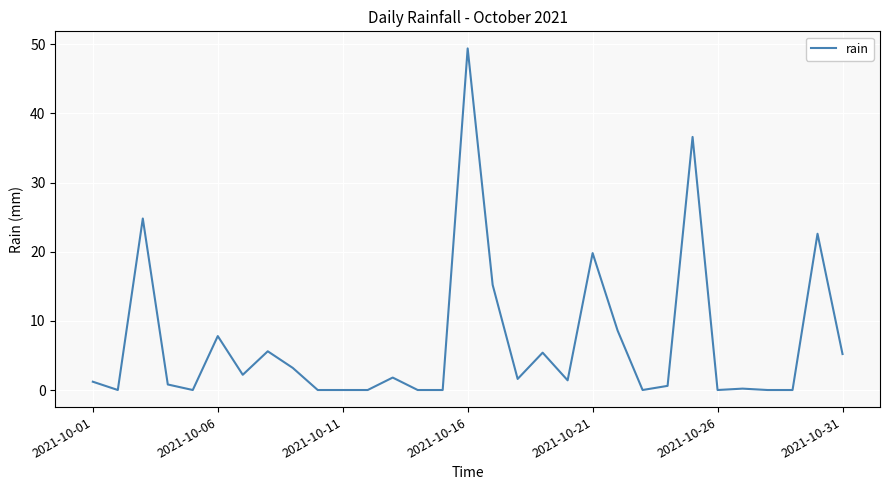

What is the greatest value displayed?

49.4